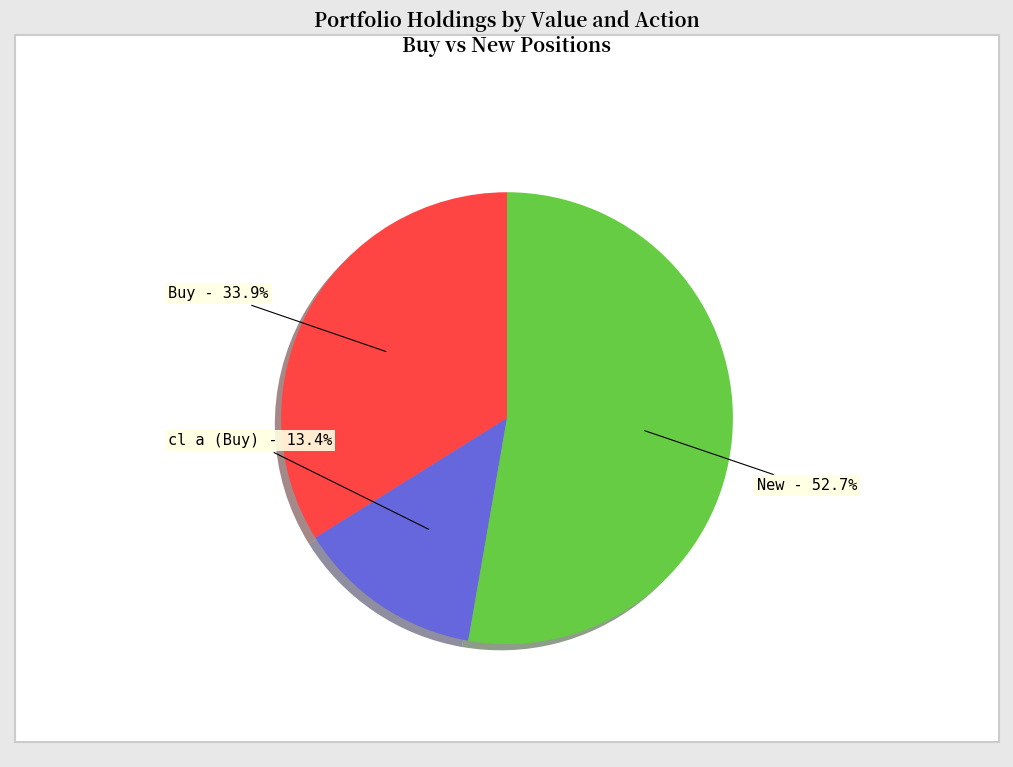

Is there any slice that represents more than half of the pie?

Yes